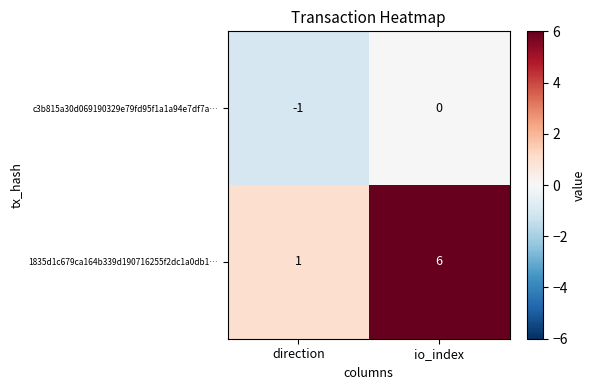

Which series has the largest total across all categories?

1835d1c679ca164b339d190716255f2dc1a0db1…